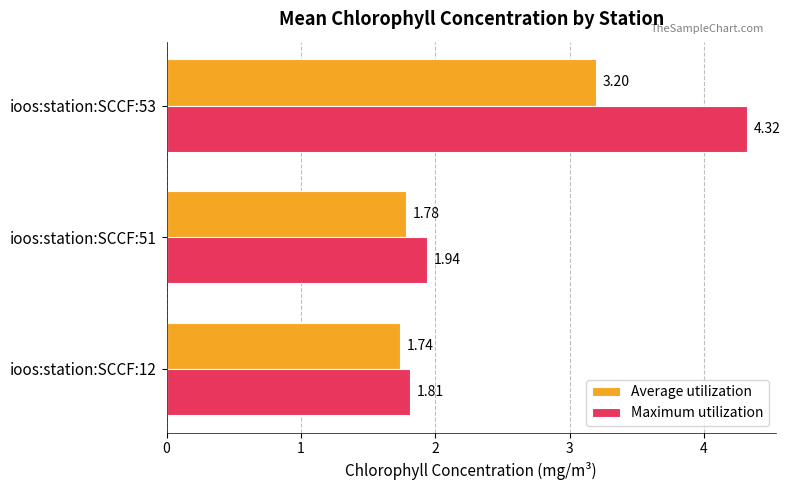

Is the value of Maximum utilization at ioos:station:SCCF:12 greater than the value of Average utilization at ioos:station:SCCF:51?

Yes